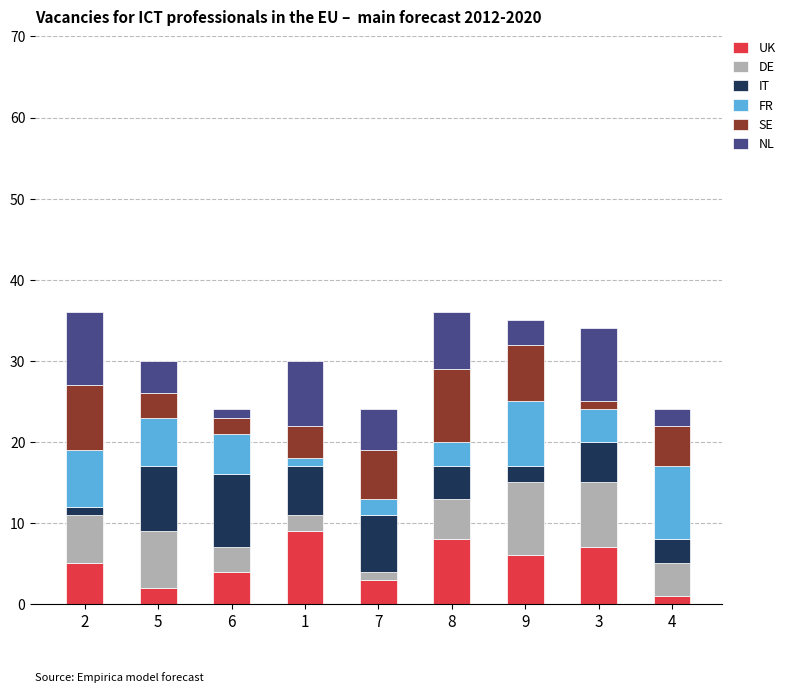

The UK series shows 7 at 6. True or false?

False